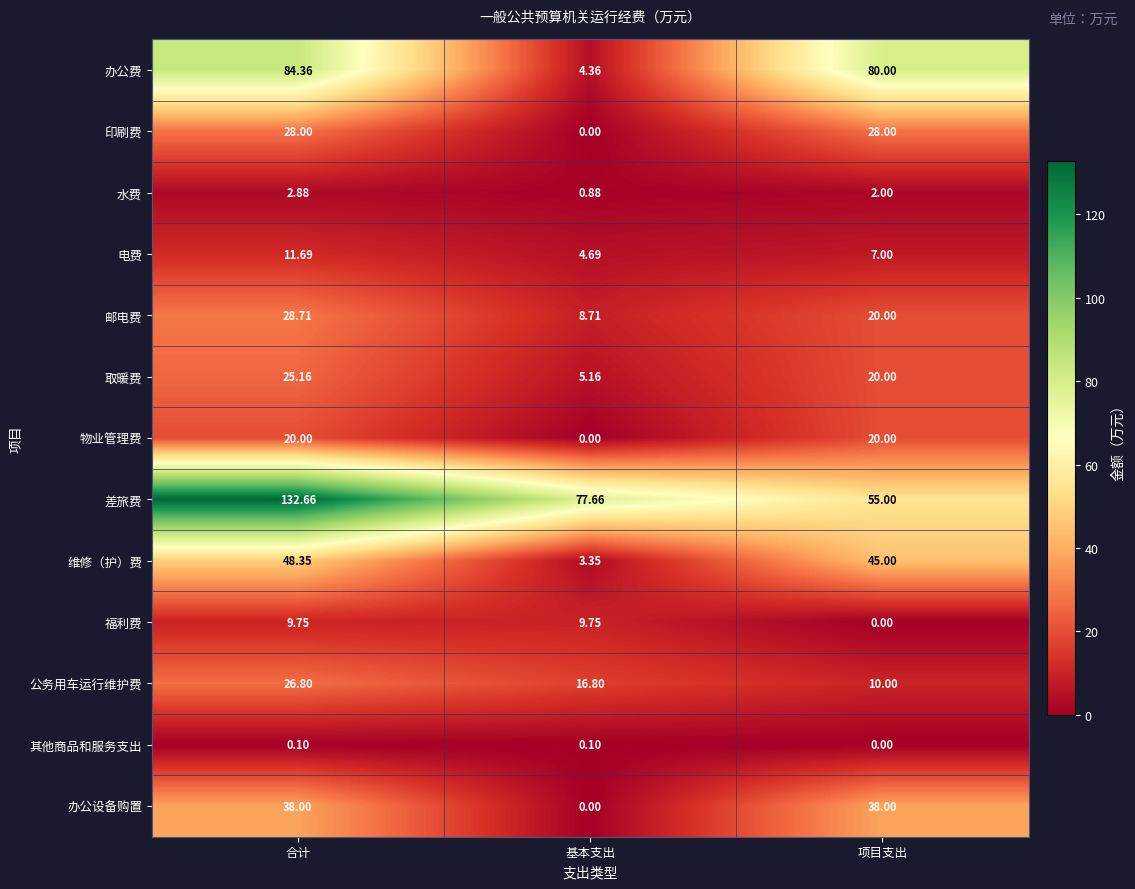

At how many categories does at least one series exceed 82?

1